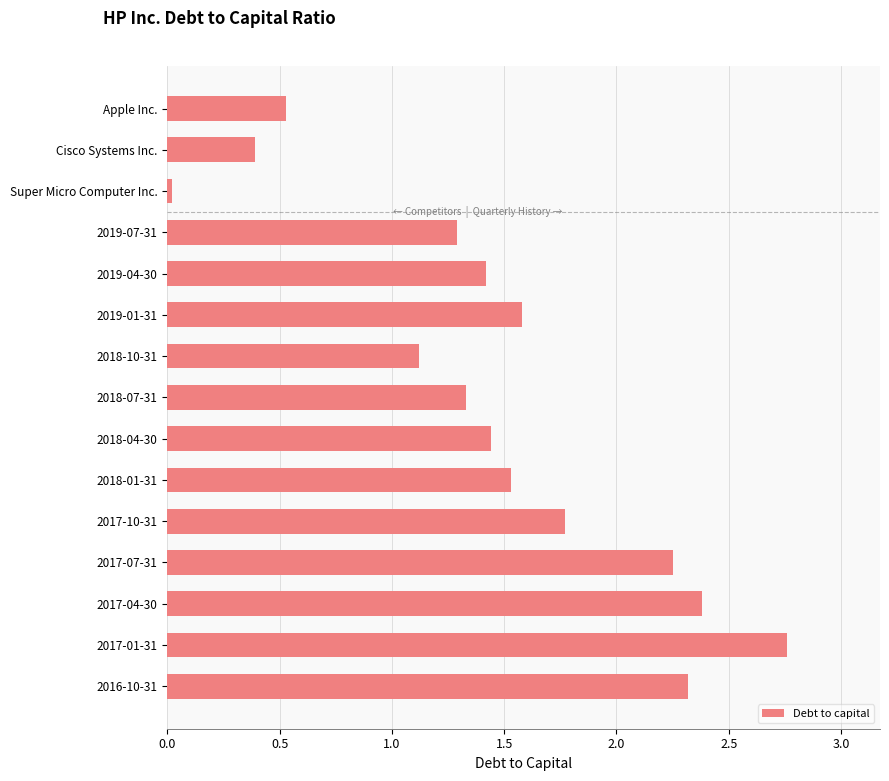

True or false: the data shows 0.8 at 2018-04-30.

False